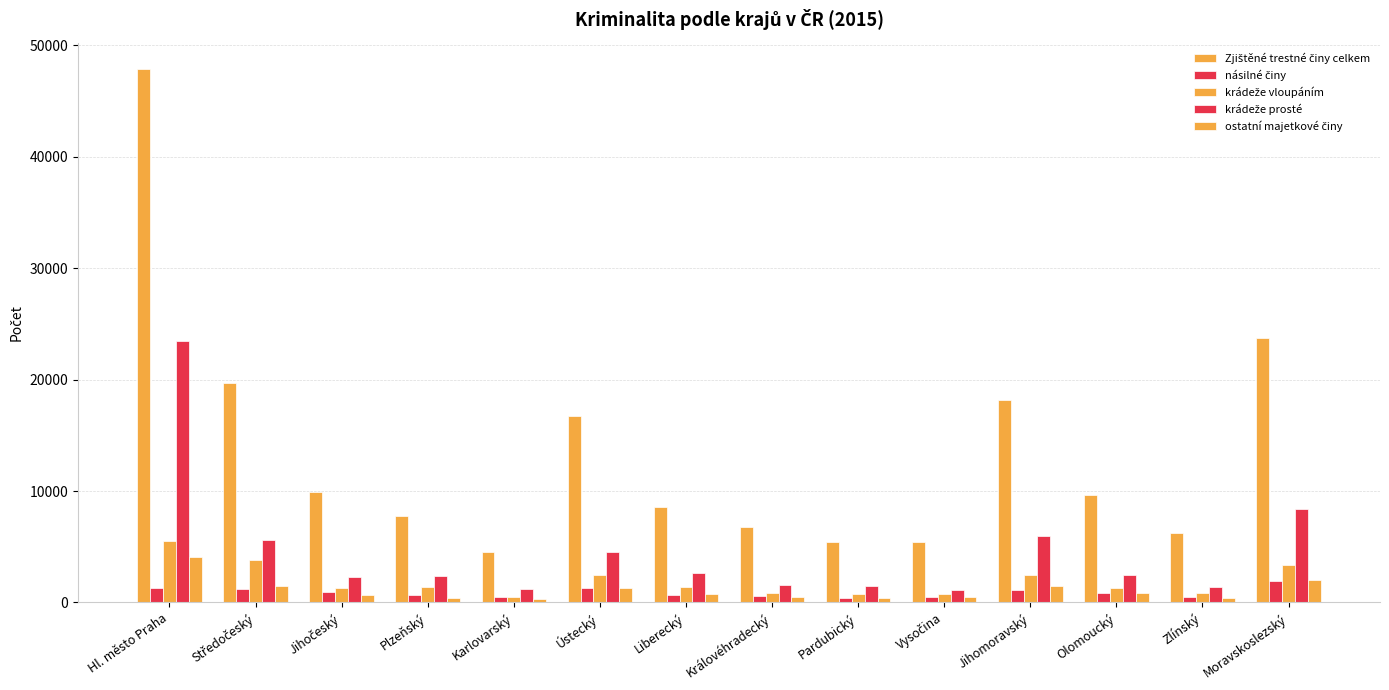

How many distinct data groups are displayed?

5